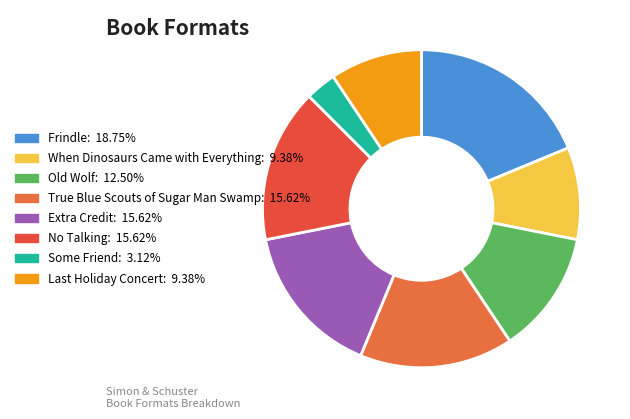

Does any single category account for the majority?

No